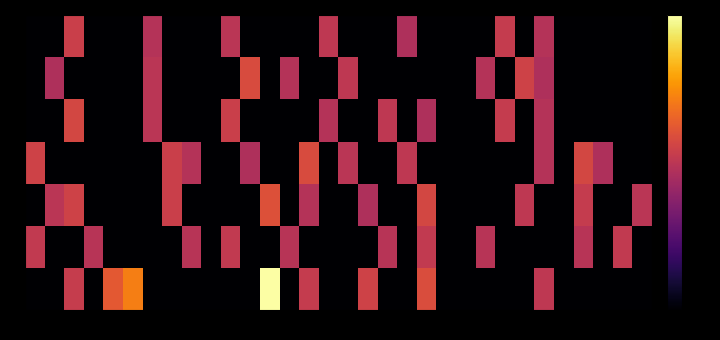

How many data points does each series have?

32